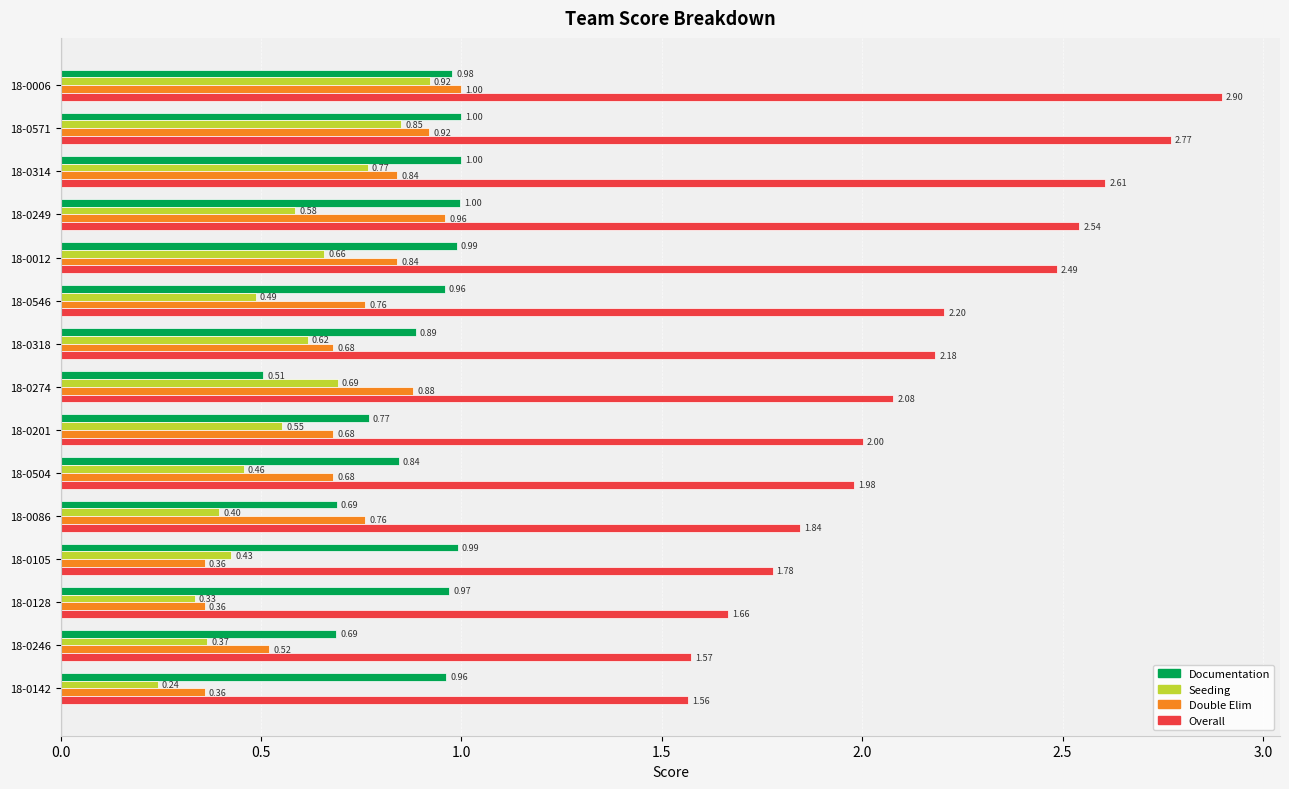

Rank the series at 18-0274 from lowest to highest value.

Documentation, Seeding, Double Elim, Overall